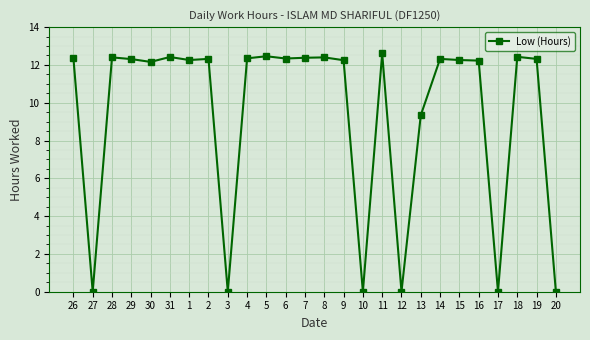

Where is the first local minimum?

27